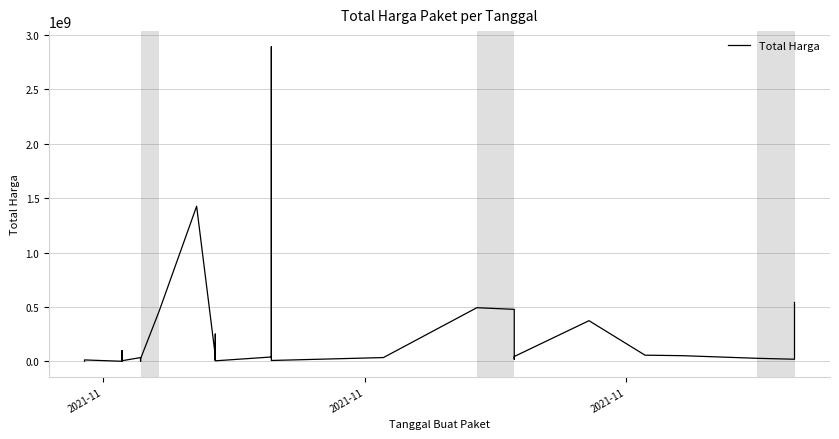

What is the sum of all values?

7518497085